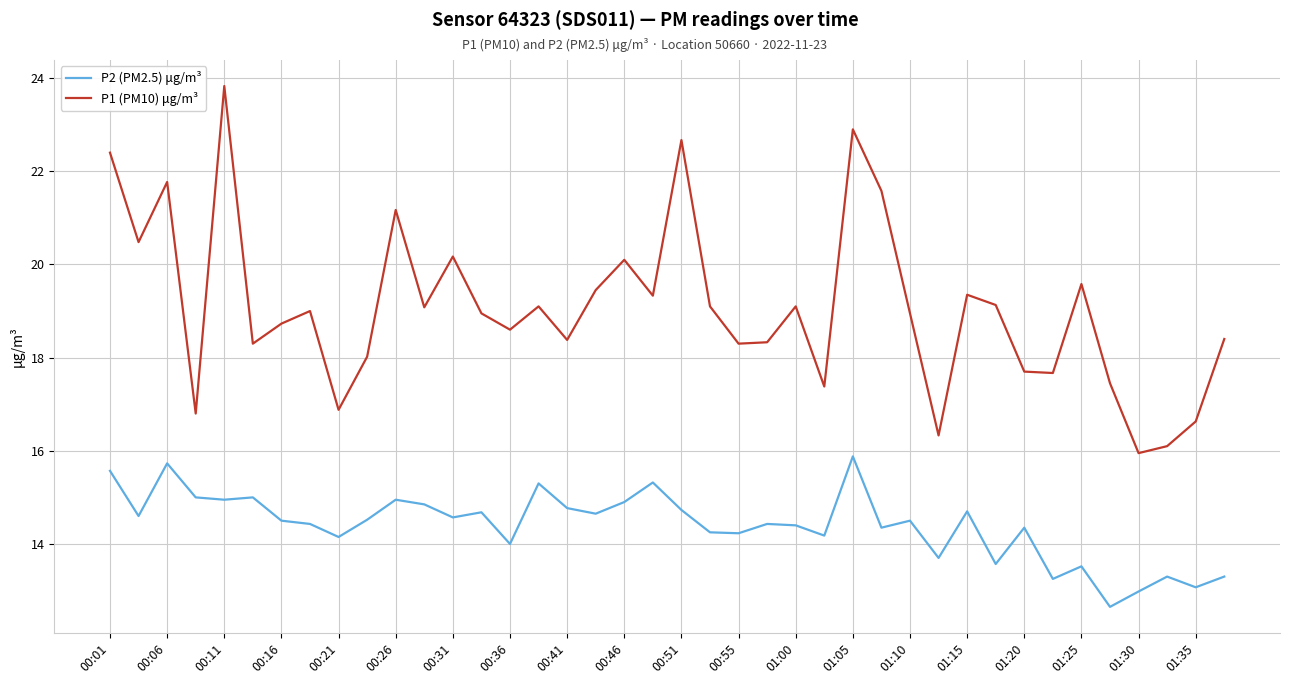

List the series in order of their overall mean, lowest first.

P2 (PM2.5) μg/m³, P1 (PM10) μg/m³